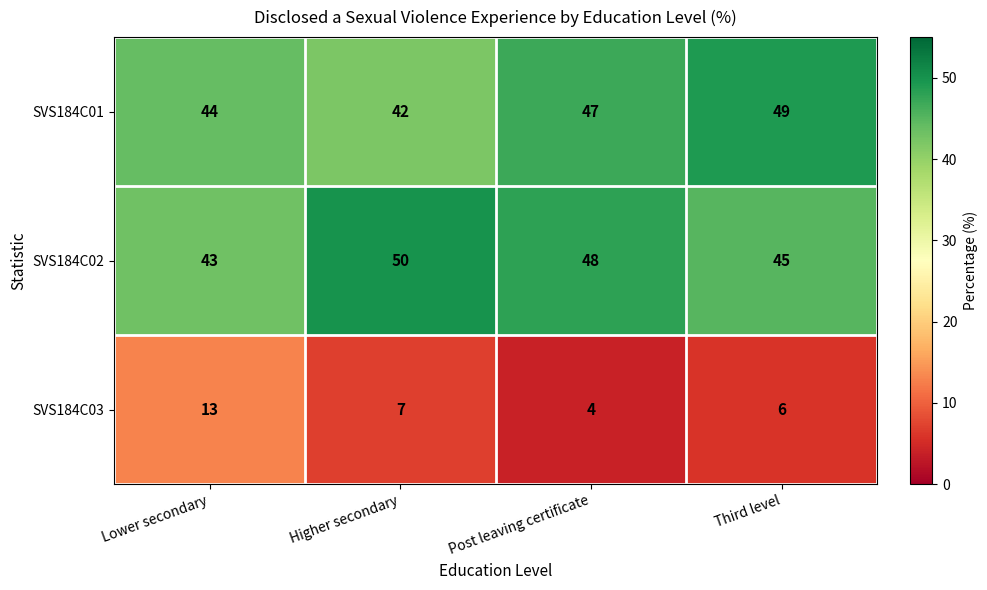

What is the difference between the second highest and minimum values in the SVS184C03 series?

3